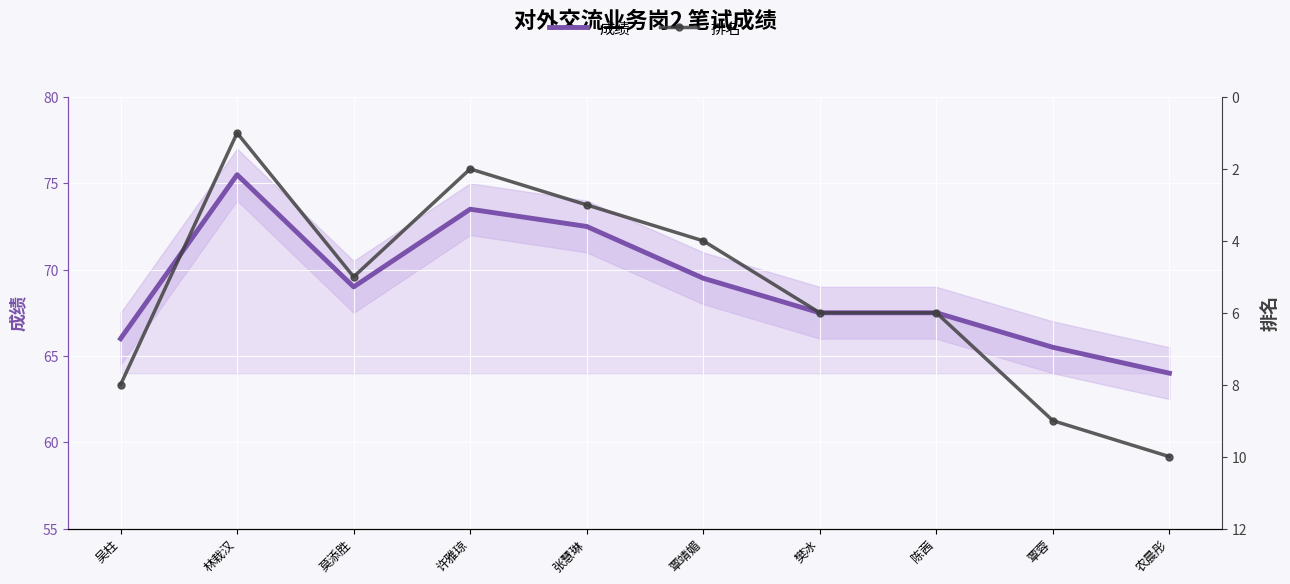

Which label corresponds to the smallest value in the chart?

林栽汉